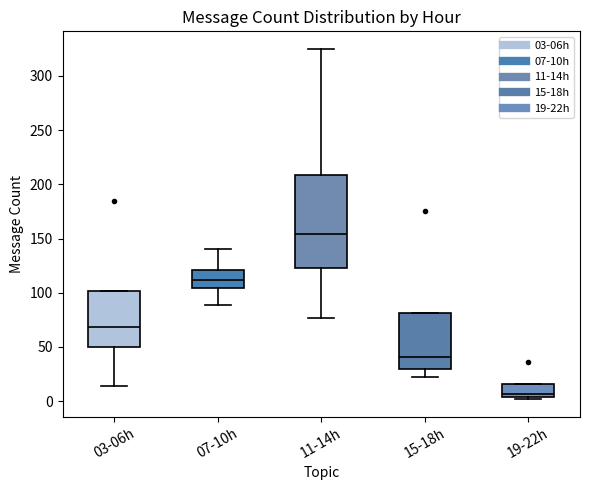

Where is the upper edge of the box for 19-22h on the y-axis? The values are not printed on the chart, so give them approximately, as read against the axis.

15